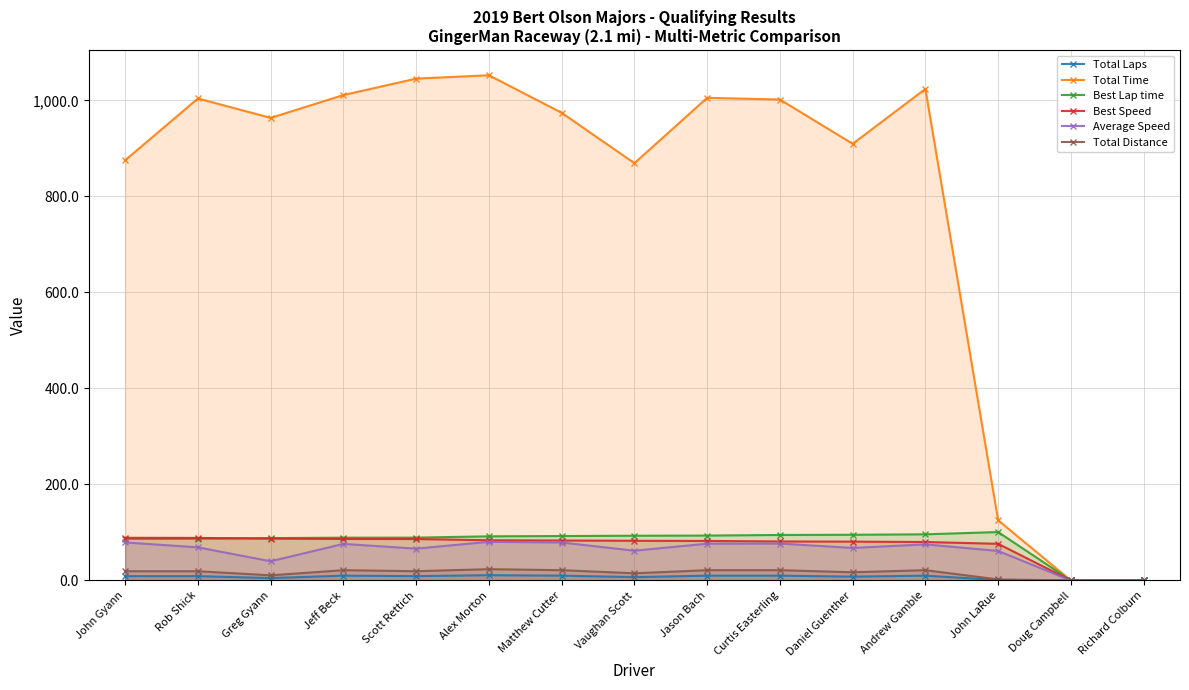

At which category is the sum across all series the highest?

Alex Morton